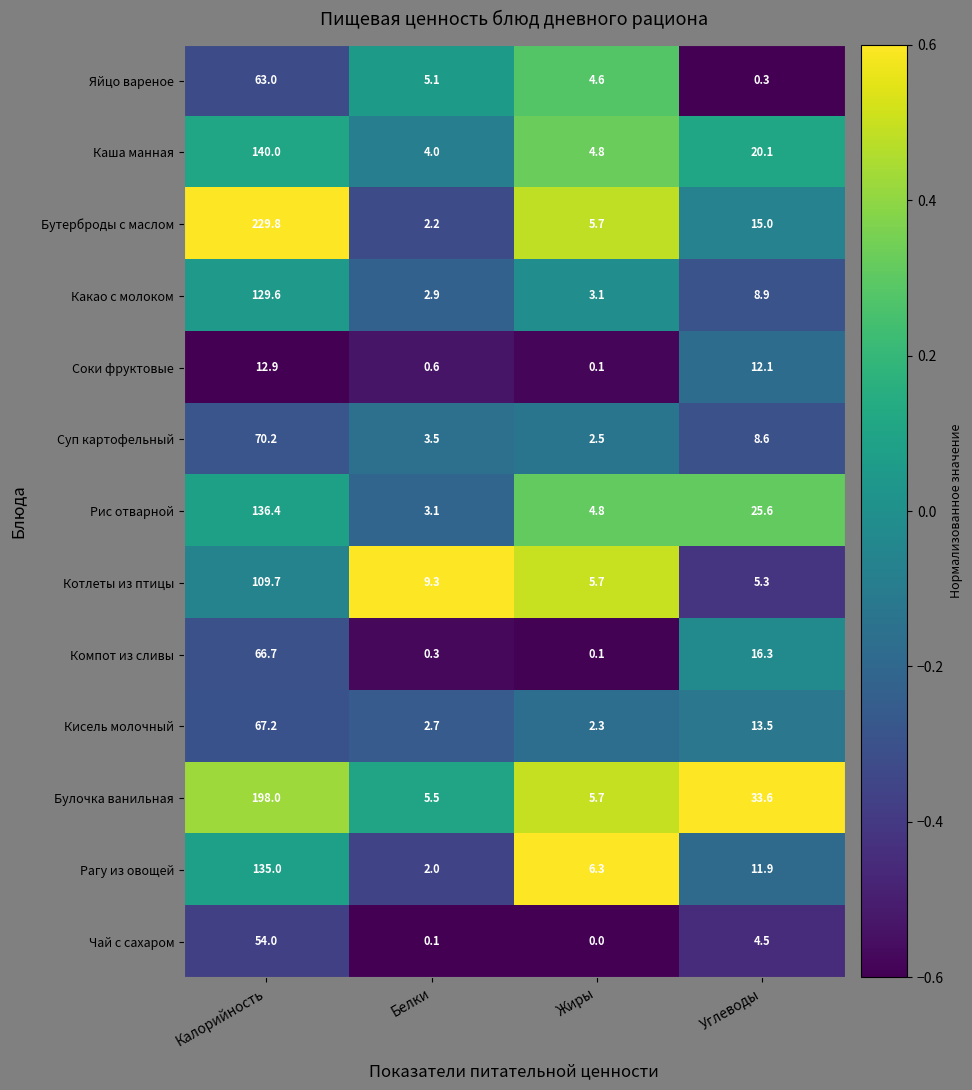

At which label does Бутерброды с маслом first exceed 15?

Калорийность